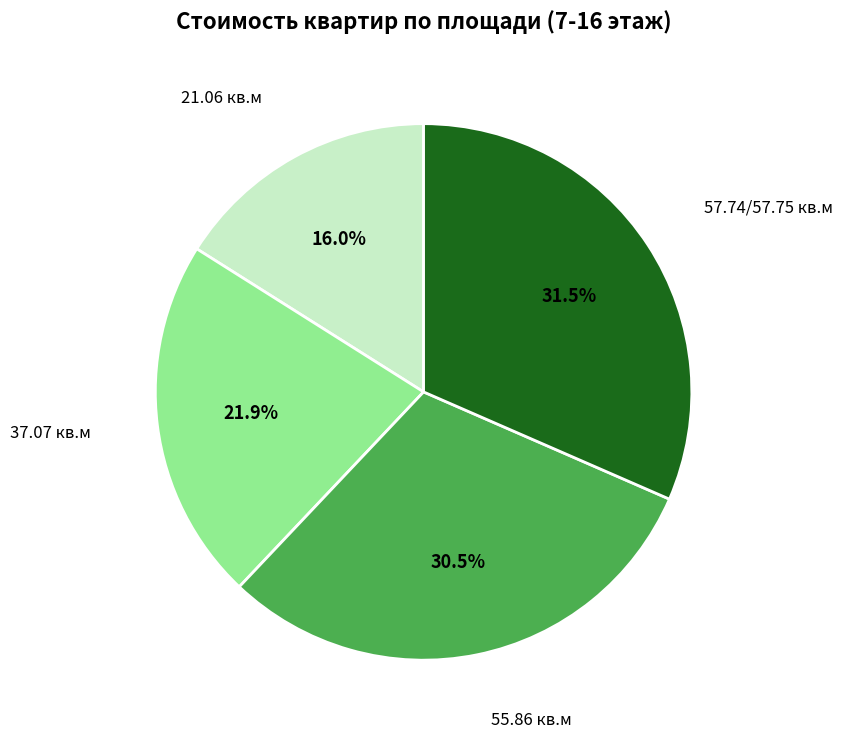

Count the number of slices in the pie.

4